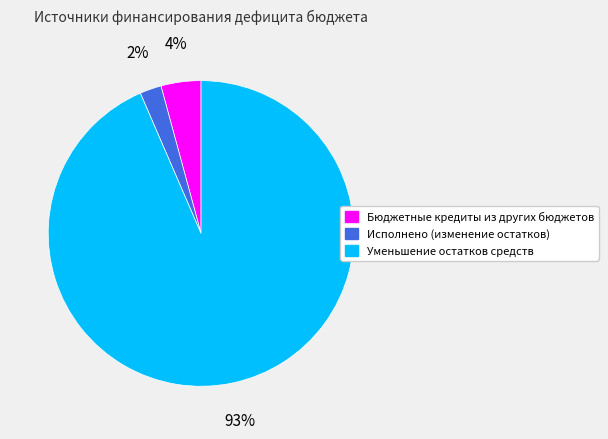

True or false: Уменьшение остатков средств accounts for 93% of the total.

True